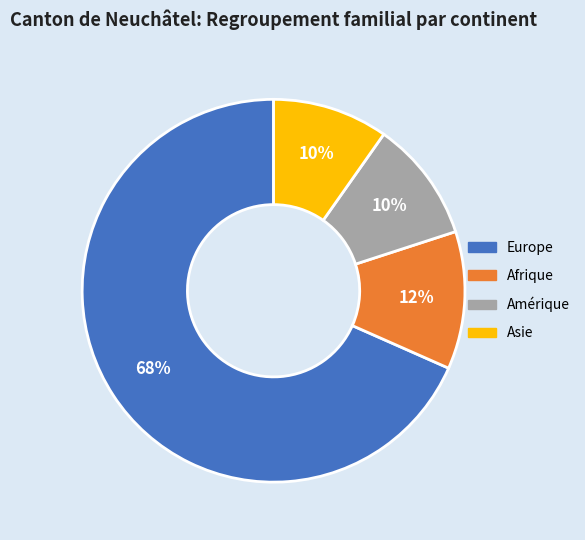

How many segments does this pie chart have?

4